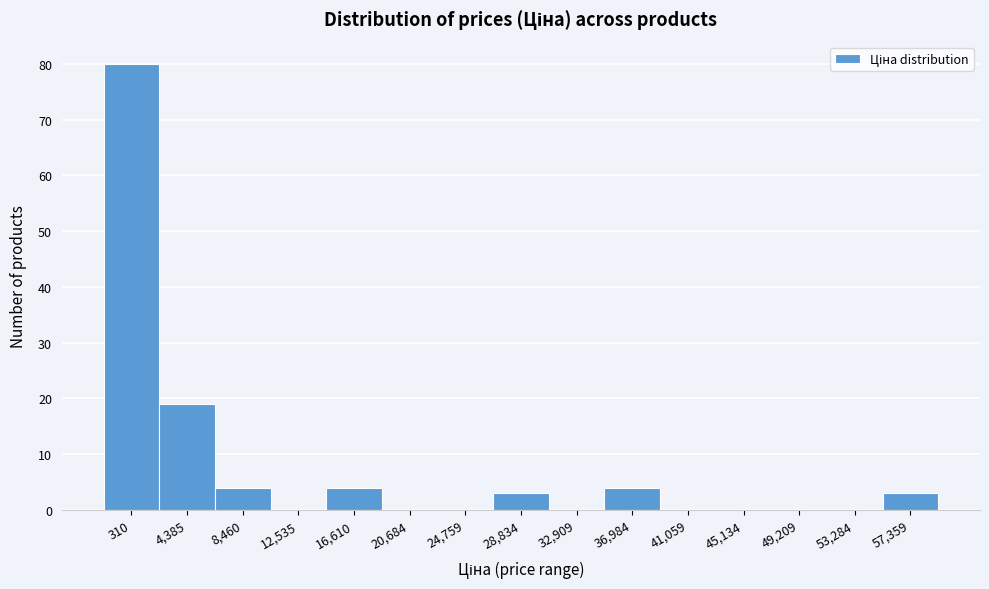

Reading left to right, extract all data points from this chart.

310=80	4,385=19	8,460=4	12,535=0	16,610=4	20,684=0	24,759=0	28,834=3	32,909=0	36,984=4	41,059=0	45,134=0	49,209=0	53,284=0	57,359=3